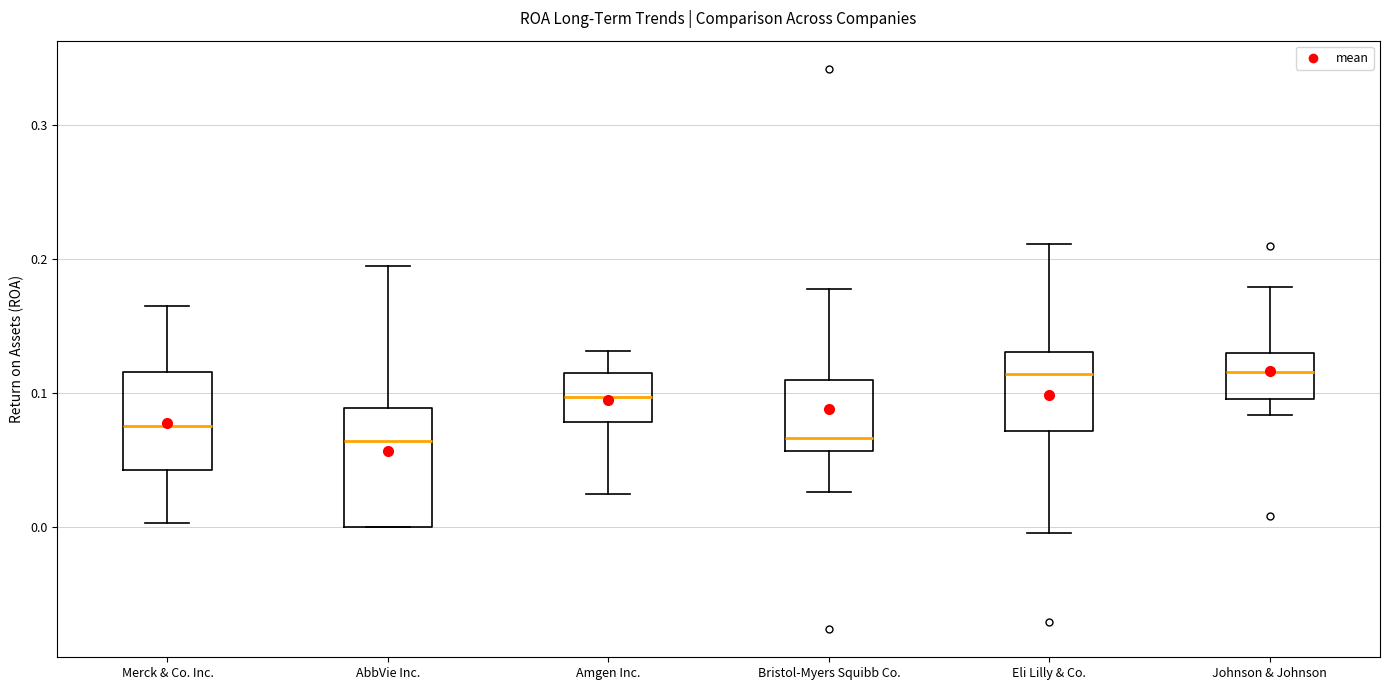

Reading left to right, transcribe this box plot: for each box, give where its median line is, the range the box spans, and where its two whiskers end, as read against the y-axis. The values are not printed on the chart, so give them approximately, as read against the axis.

Merck & Co. Inc.: median 0.08, box 0.04 to 0.12, whiskers 0.00 to 0.17
AbbVie Inc.: median 0.06, box 0.00 to 0.09, whiskers 0.00 to 0.20
Amgen Inc.: median 0.10, box 0.08 to 0.12, whiskers 0.02 to 0.13
Bristol-Myers Squibb Co.: median 0.07, box 0.06 to 0.11, whiskers 0.03 to 0.18
Eli Lilly & Co.: median 0.11, box 0.07 to 0.13, whiskers 0.00 to 0.21
Johnson & Johnson: median 0.12, box 0.10 to 0.13, whiskers 0.08 to 0.18